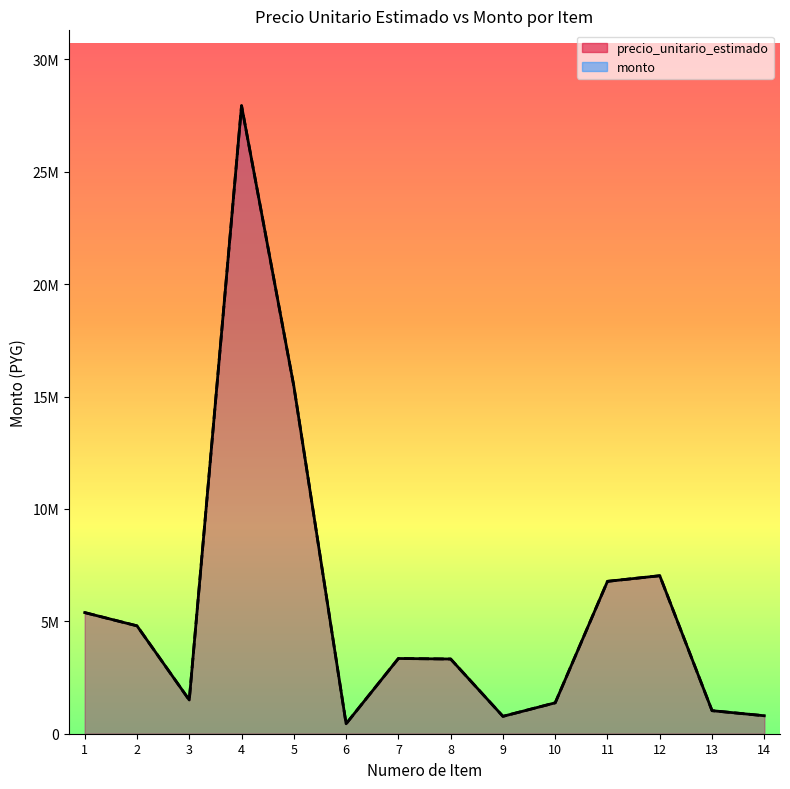

Which has a higher value, 6 or 13?

13